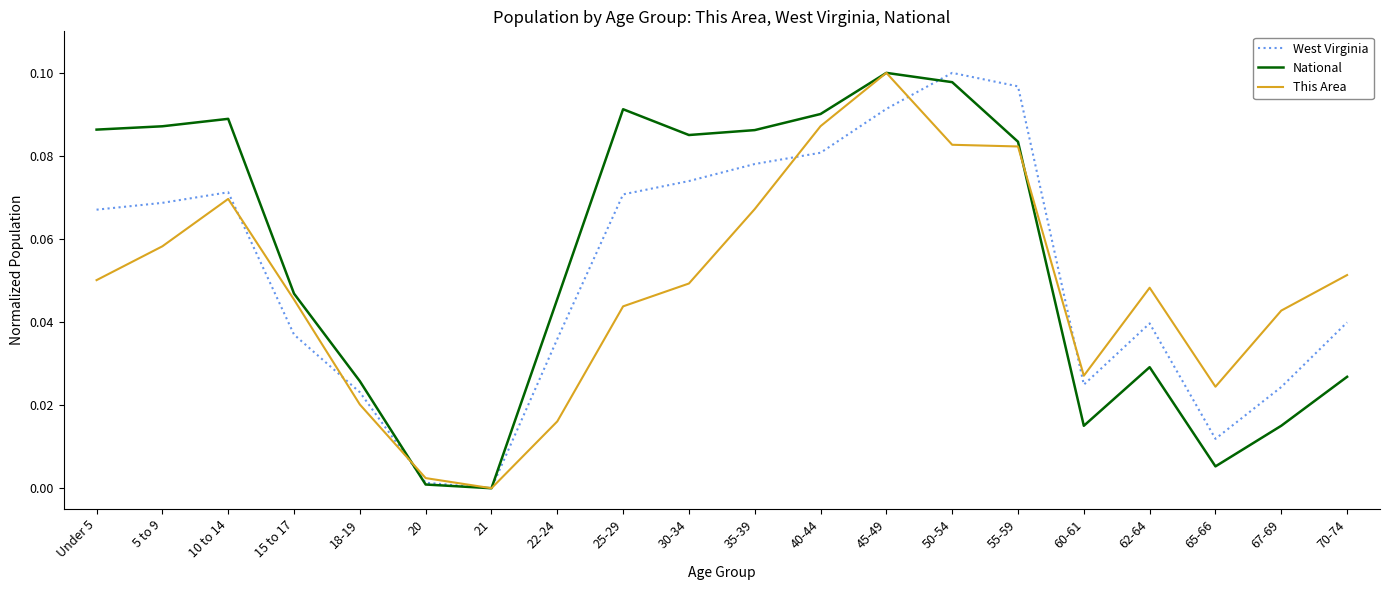

Which series changed the most between 60-61 and 67-69?

This Area